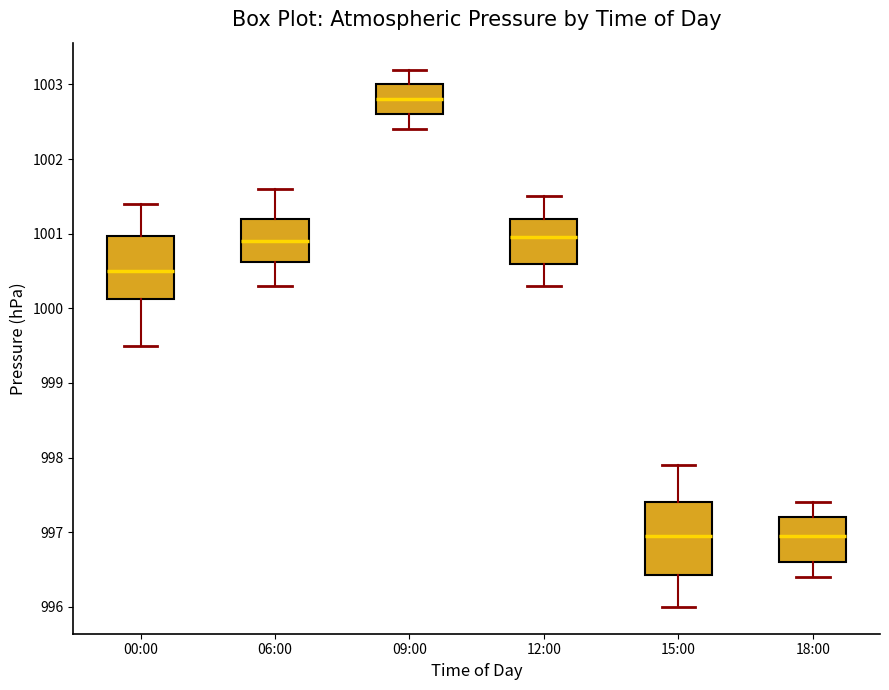

Reading left to right, transcribe this box plot: for each box, give where its median line is, the range the box spans, and where its two whiskers end, as read against the y-axis. The values are not printed on the chart, so give them approximately, as read against the axis.

00:00: median 1000.5, box 1000.1 to 1001.0, whiskers 999.5 to 1001.4
06:00: median 1000.9, box 1000.6 to 1001.2, whiskers 1000.3 to 1001.6
09:00: median 1002.8, box 1002.6 to 1003.0, whiskers 1002.4 to 1003.2
12:00: median 1001.0, box 1000.6 to 1001.2, whiskers 1000.3 to 1001.5
15:00: median 997.0, box 996.4 to 997.4, whiskers 996.0 to 997.9
18:00: median 997.0, box 996.6 to 997.2, whiskers 996.4 to 997.4